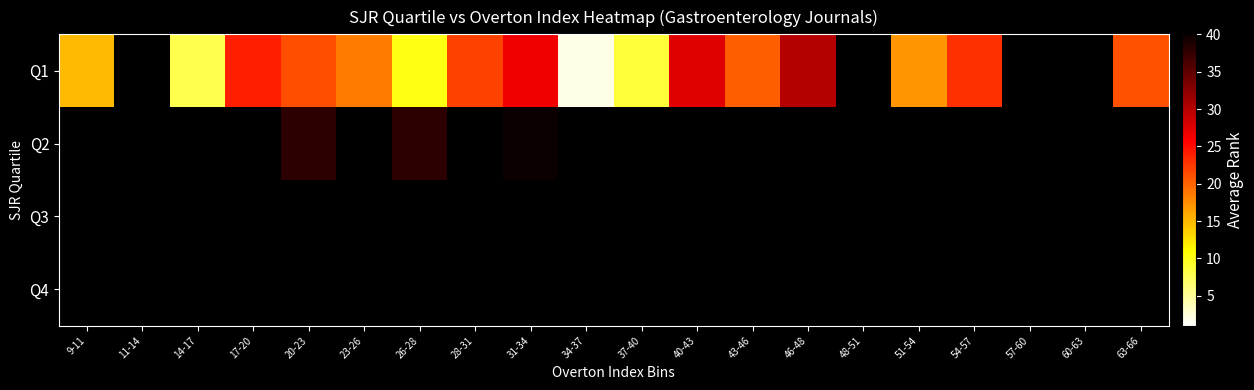

Between 11-14 and 14-17, which is larger?

14-17